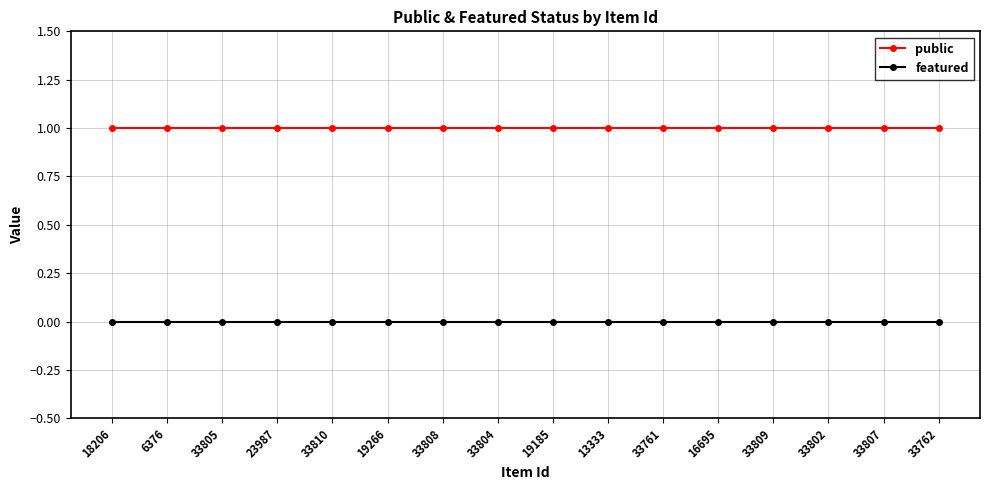

What is the lowest value of the public series?

1